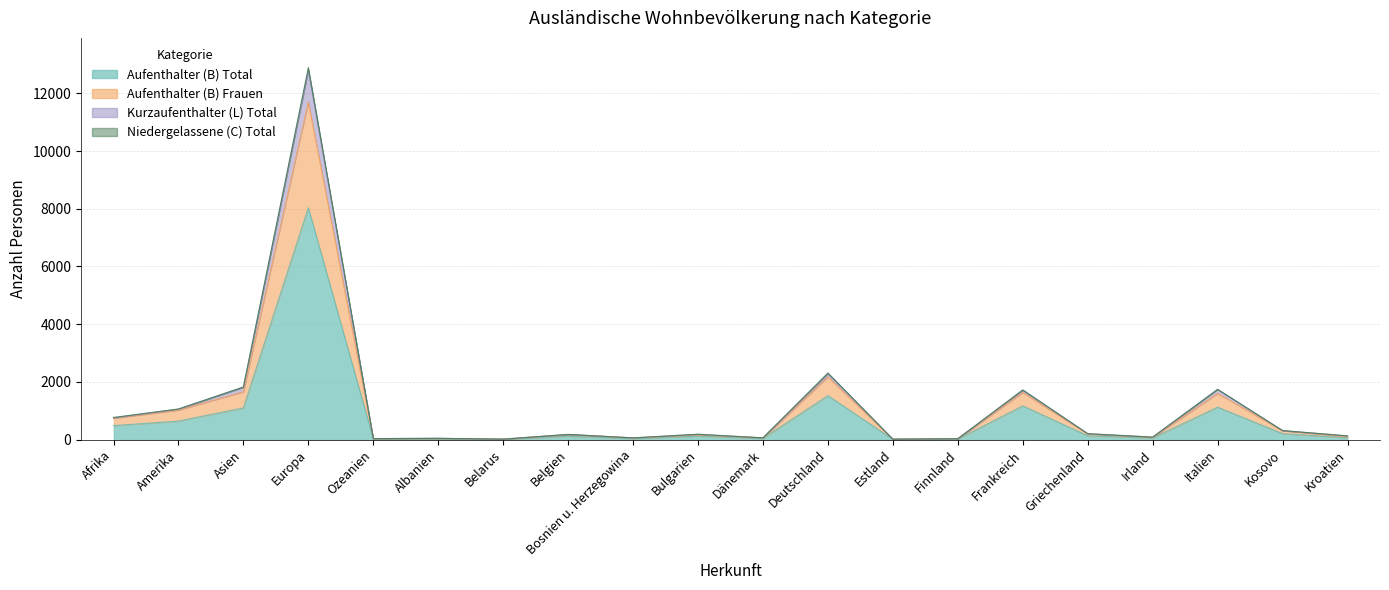

What position from the right is Deutschland?

9